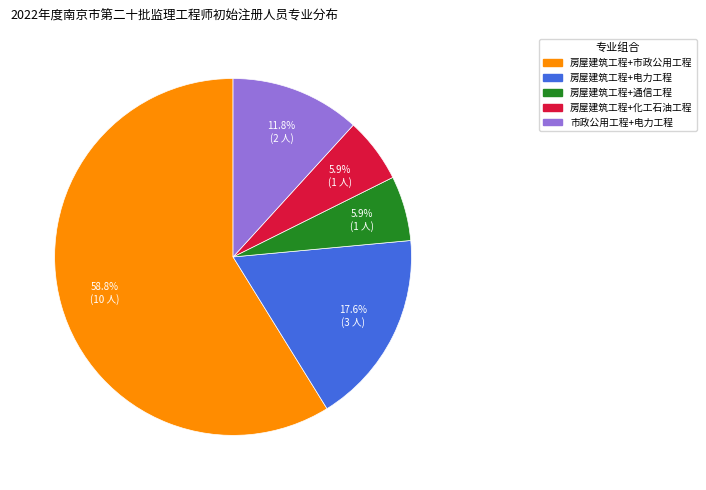

Which slice represents more than half of the pie?

房屋建筑工程+市政公用工程